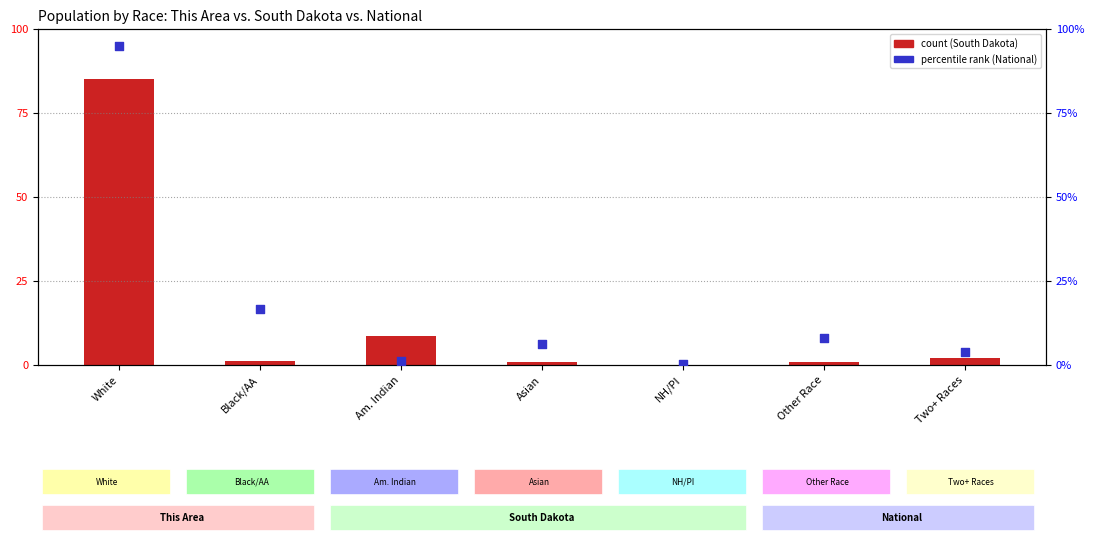

Is the value of count at Black/AA greater than the value of percentile rank within the sample at Black/AA?

No